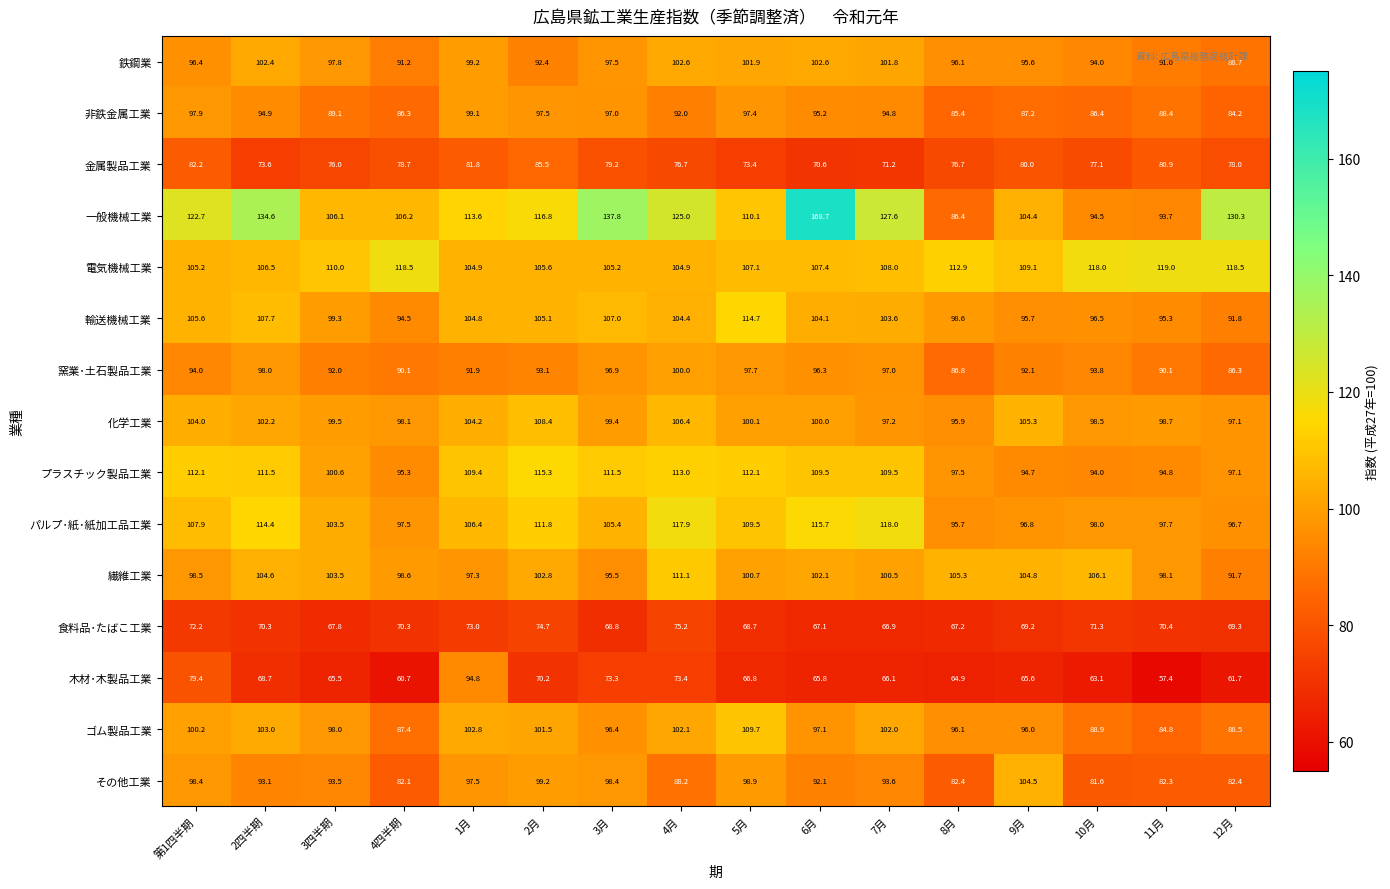

What is the total value across all series at 9月?

1401.0